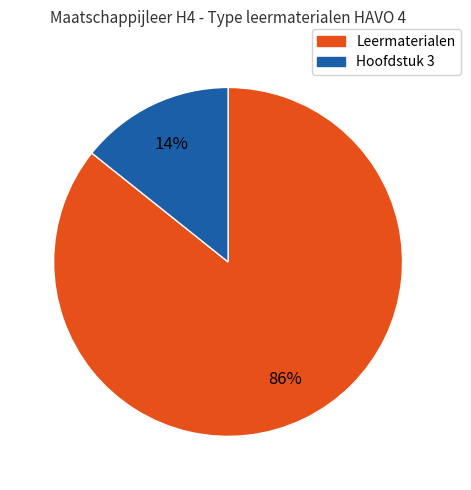

Does any single category account for the majority?

Yes